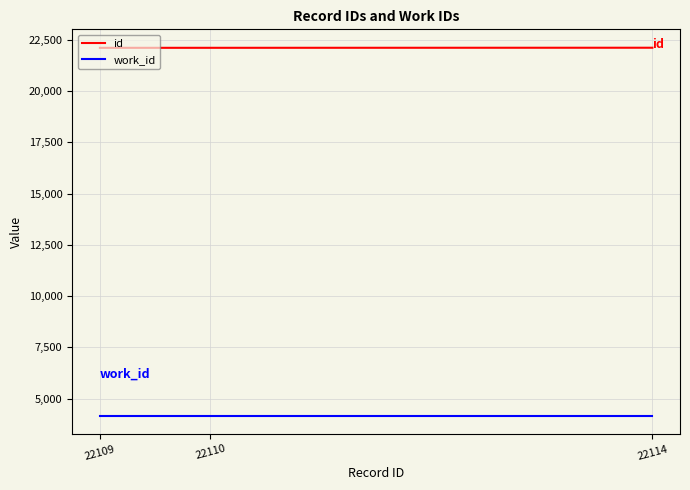

What is the total value across all series at 22110?

26277